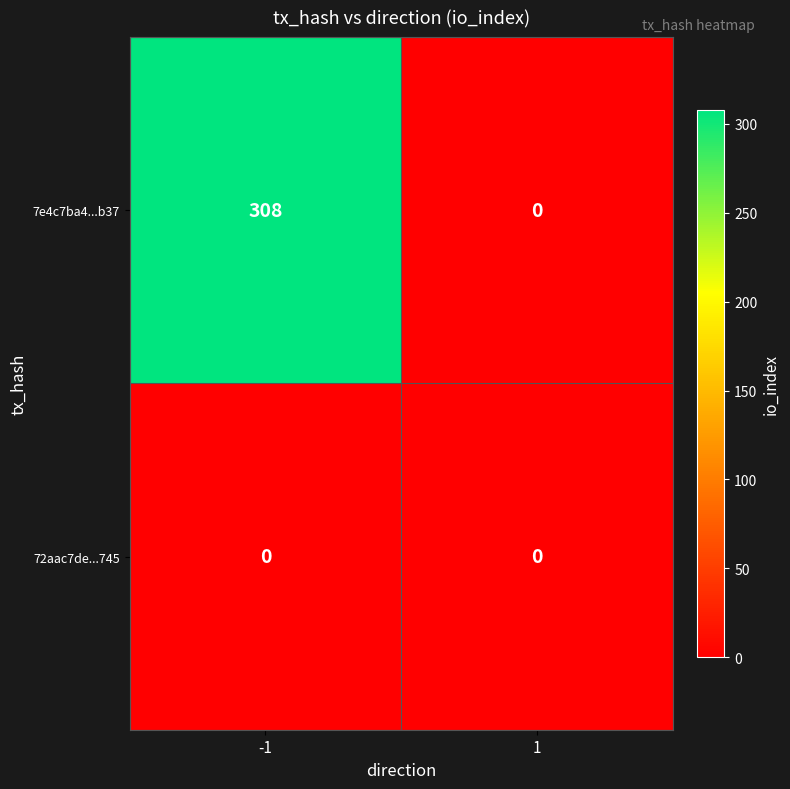

What is the difference between the maximum and minimum values in the 7e4c7ba4...b37 series?

308